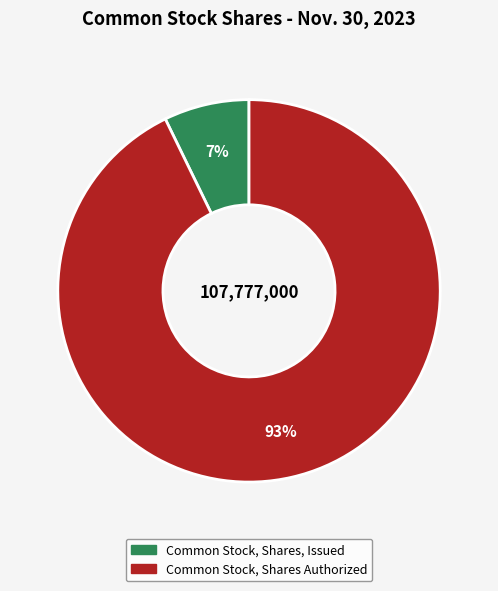

How many slices are in this pie chart?

2